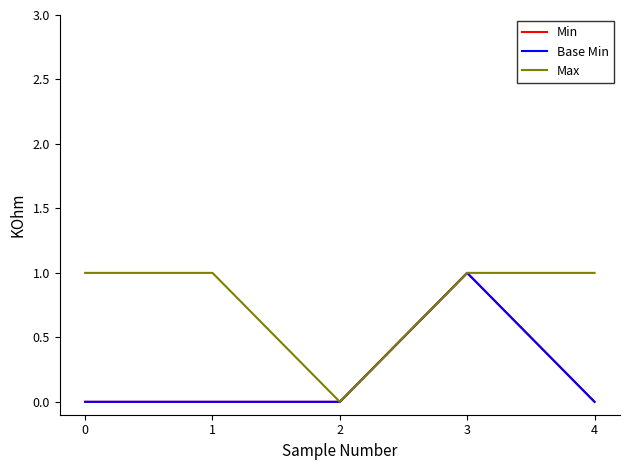

Does the chart have visible grid lines?

No